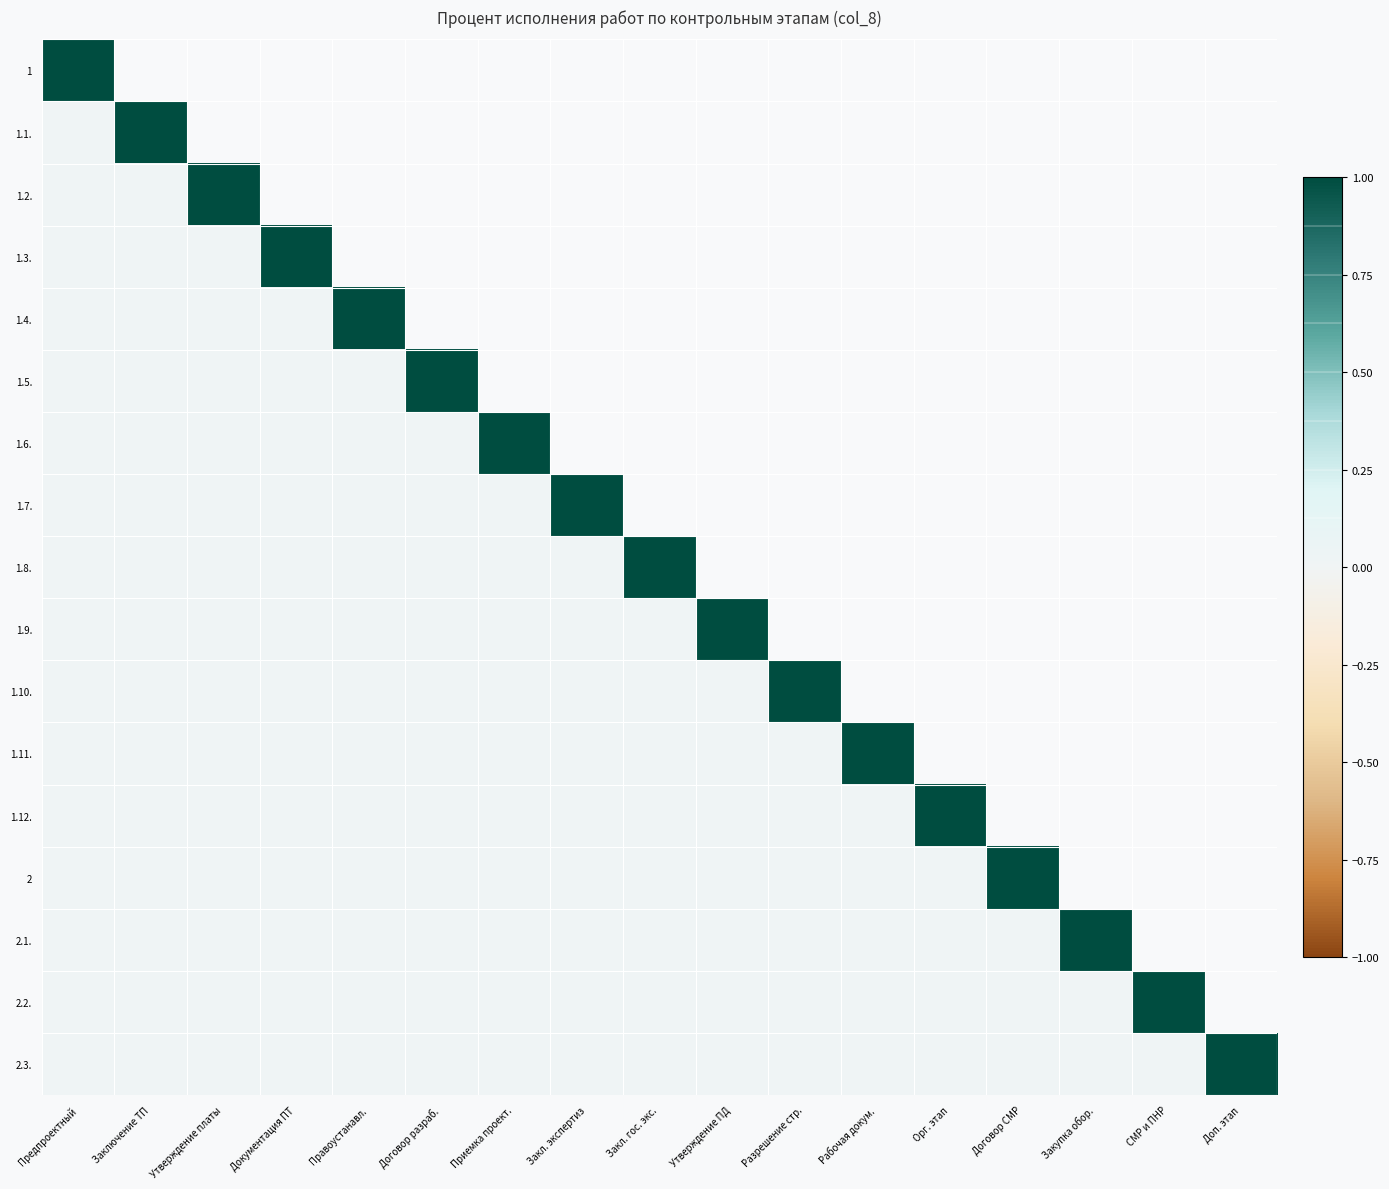

What is the greatest value displayed?

1.0